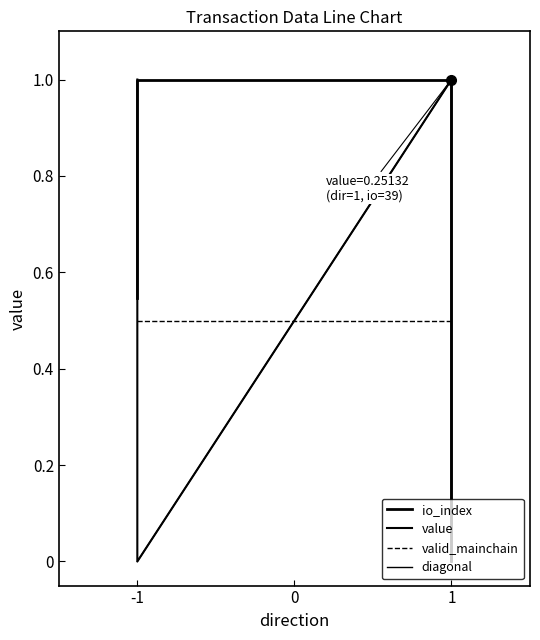

At how many categories does at least one series exceed 0?

4